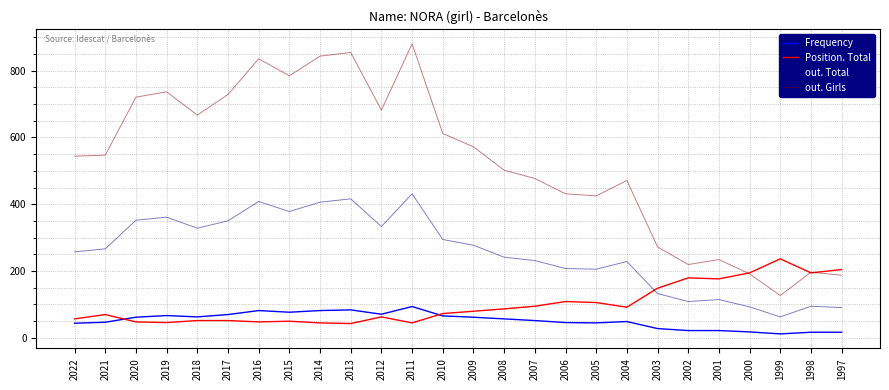

Which label corresponds to the largest value in the chart?

2011